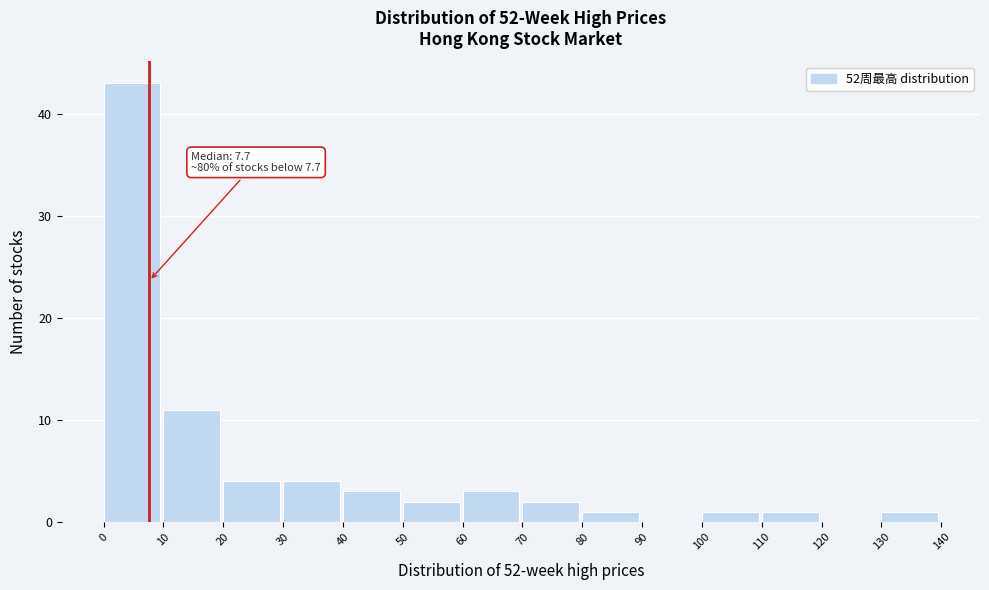

Which range on the x-axis has the tallest bar?

0 to 10